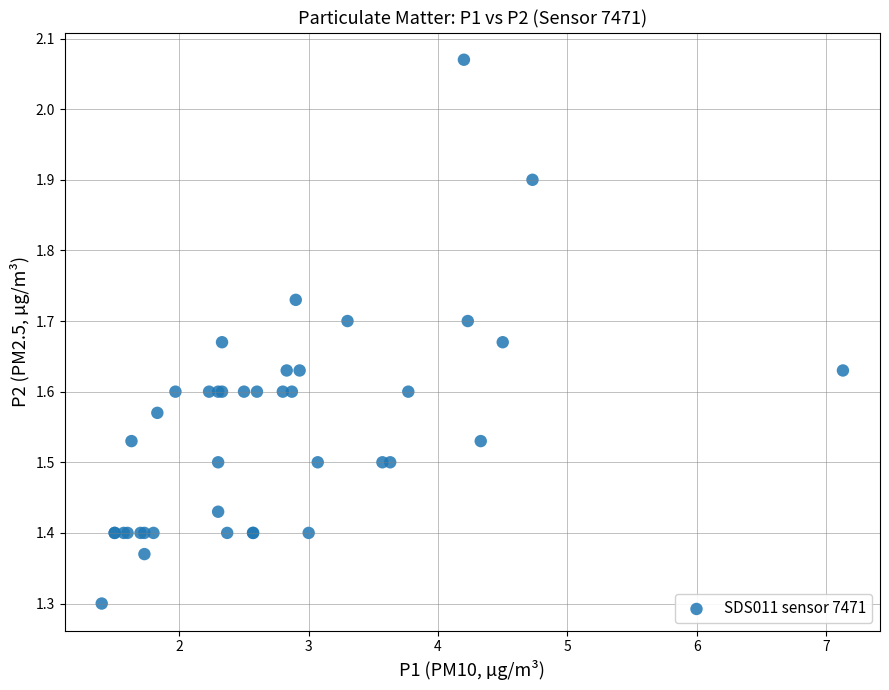

What Y value in the scatter plot is closest to 1?

1.3